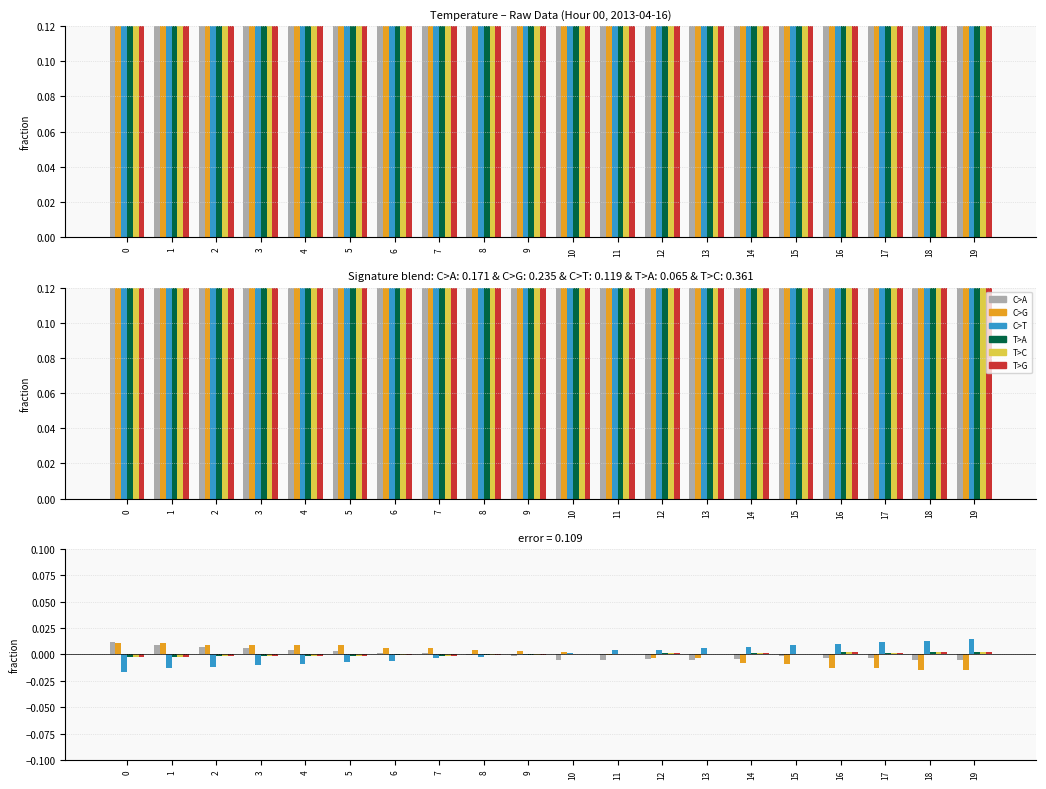

How many values in the T>A series are below 0?

10